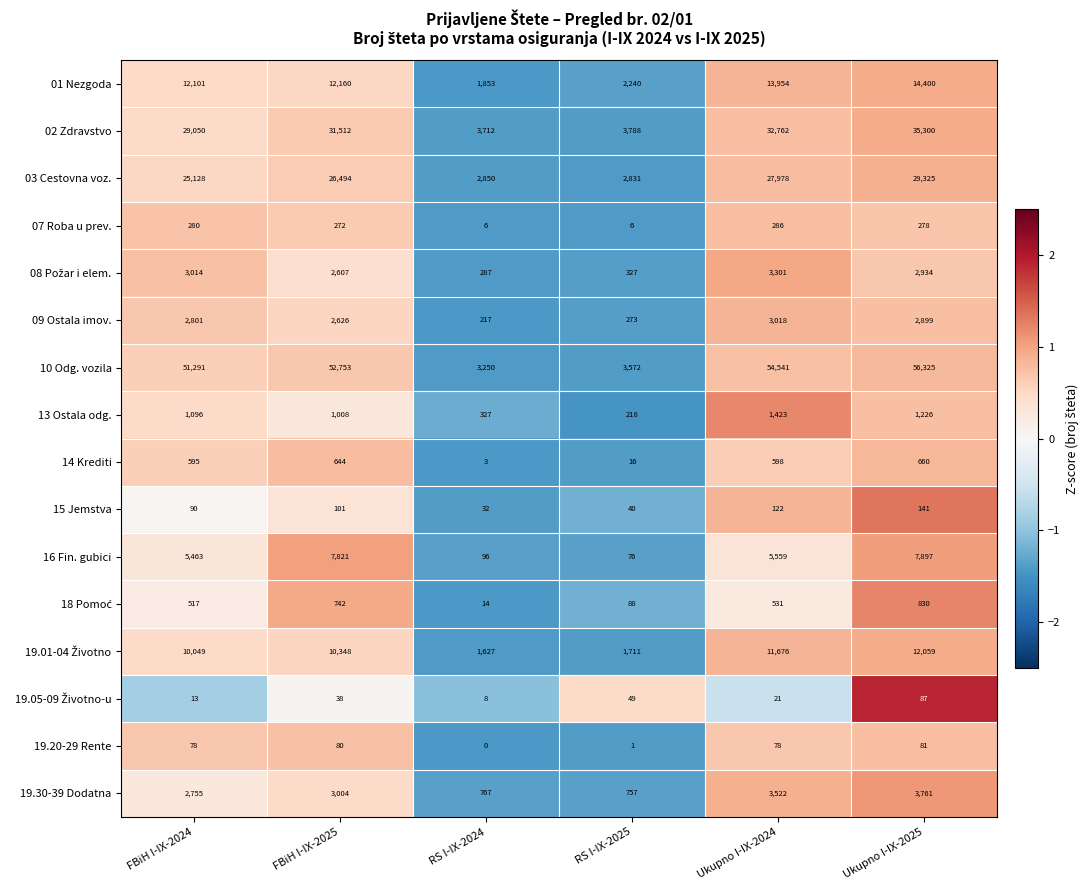

What is the average value of the 01 Nezgoda series?

9451